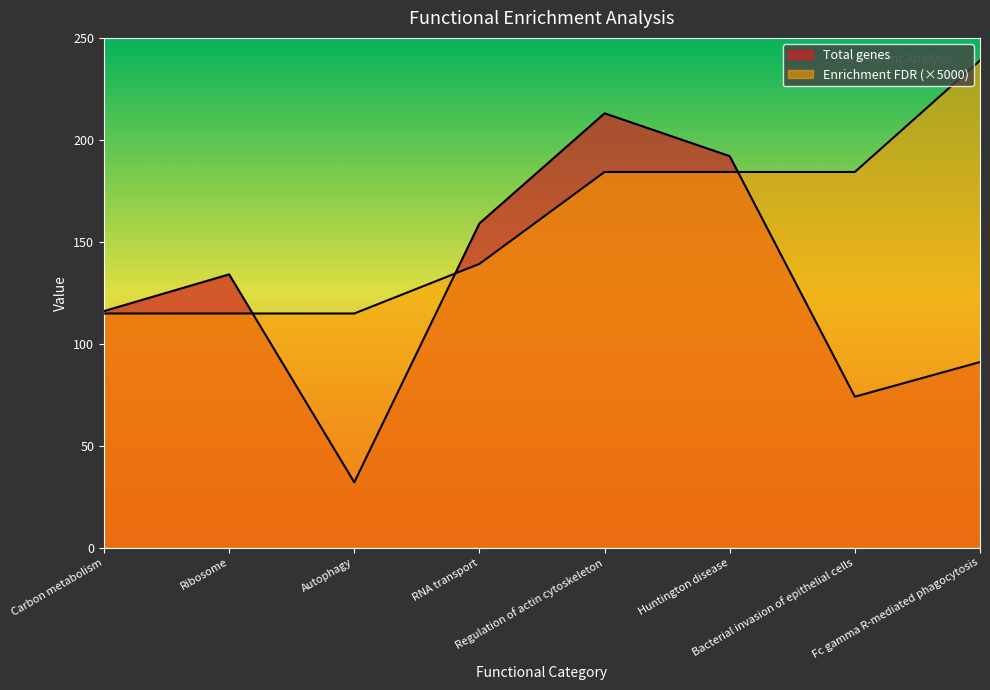

Is it true that Enrichment FDR equals 40.1 at RNA transport?

False